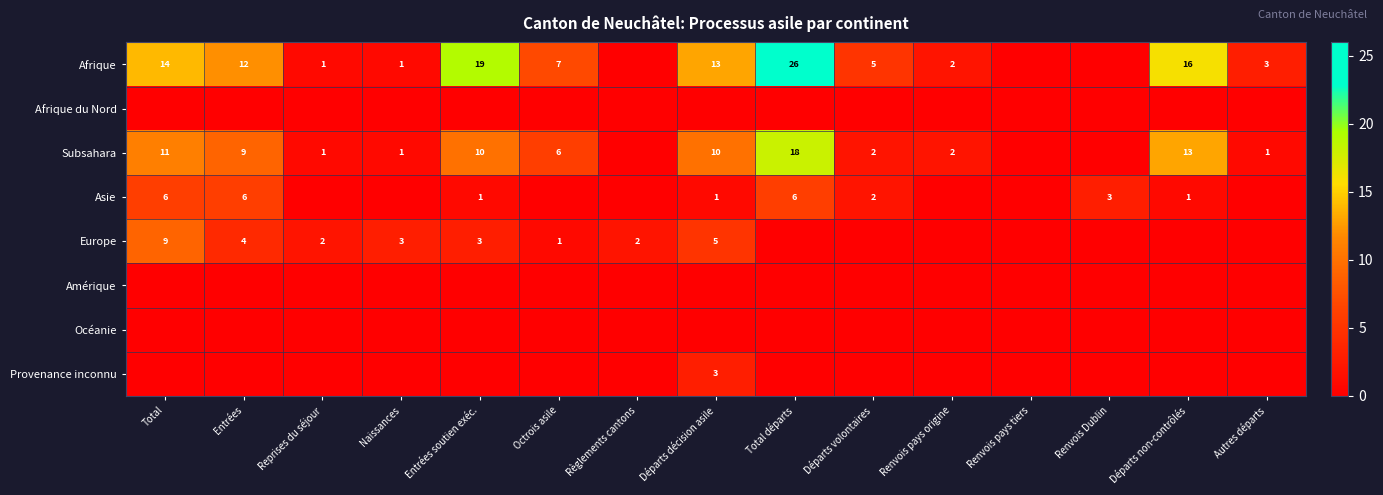

The Asie series shows 3 at Total départs. True or false?

False